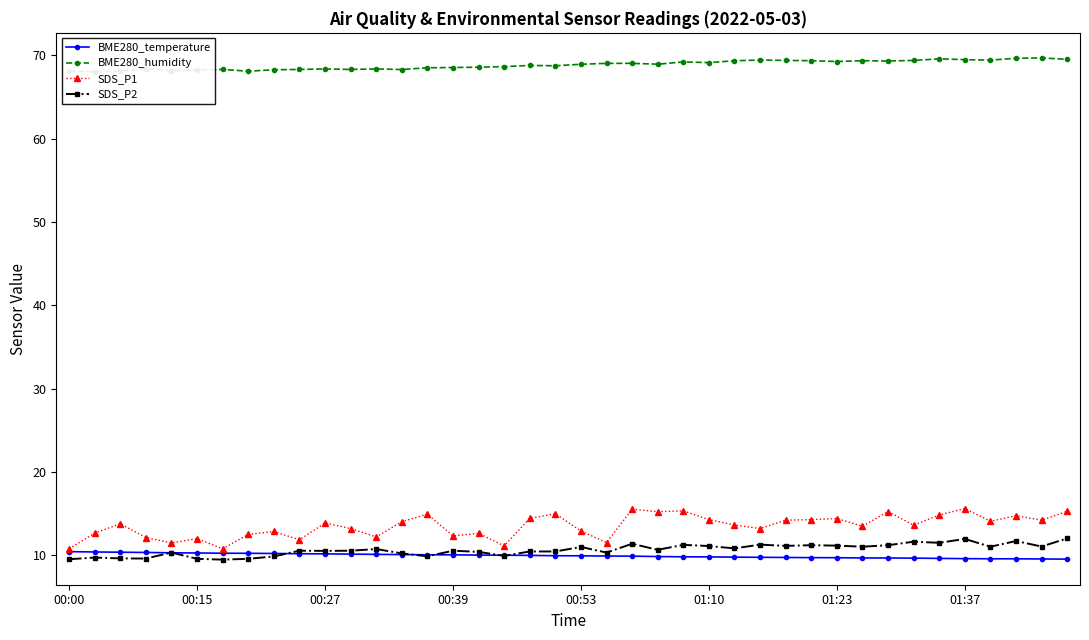

What is the maximum value for BME280_temperature?

10.5